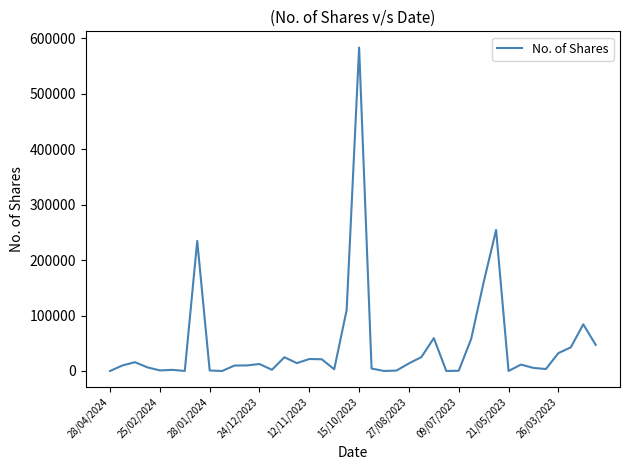

What is the difference between the maximum and minimum values?

583647